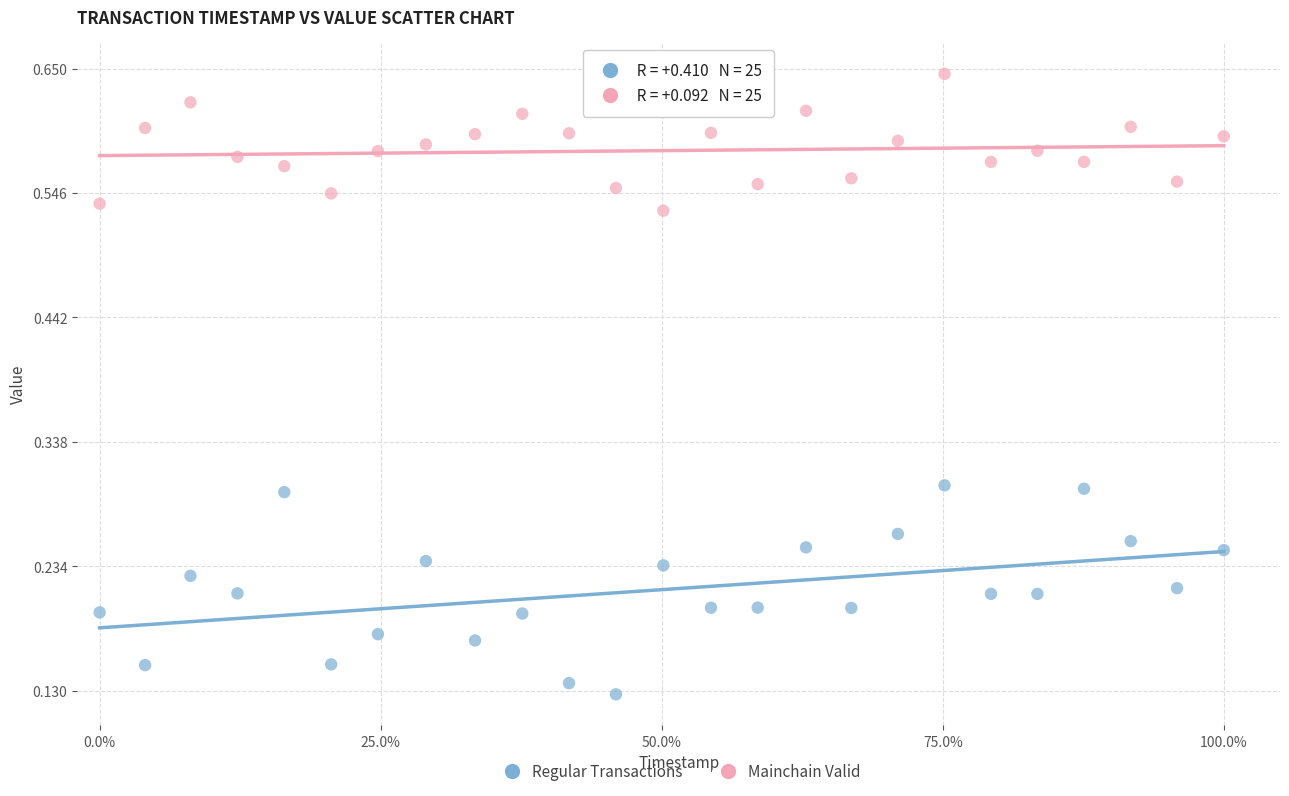

Which series reaches the maximum Y coordinate?

Mainchain Valid